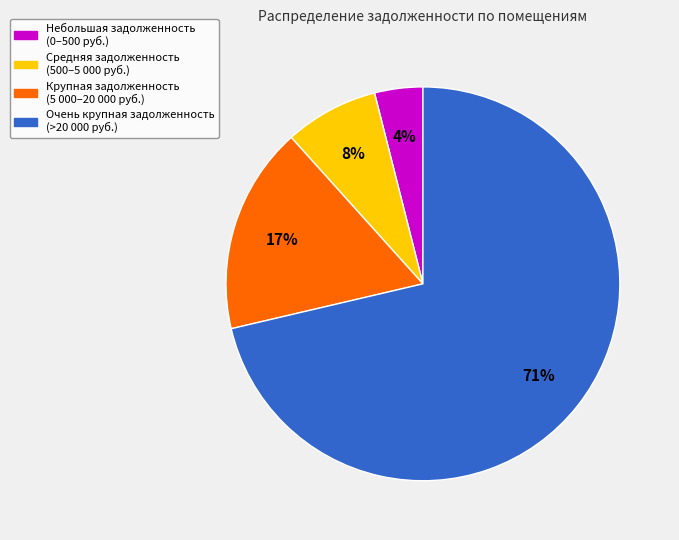

Count the number of slices in the pie.

4